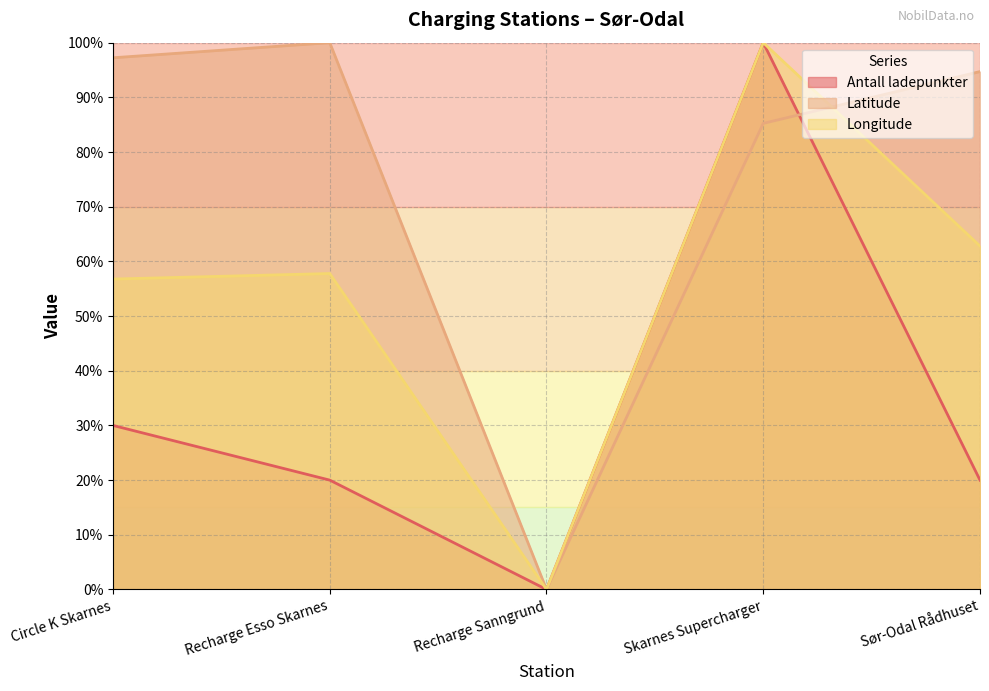

Reading left to right, list all the values displayed in this chart.

Antall ladepunkter: 30.0	20.0	0.0	100.0	20.0
Latitude: 97.2	100.0	0.0	85.2	94.7
Longitude: 56.8	57.8	0.0	100.0	62.8